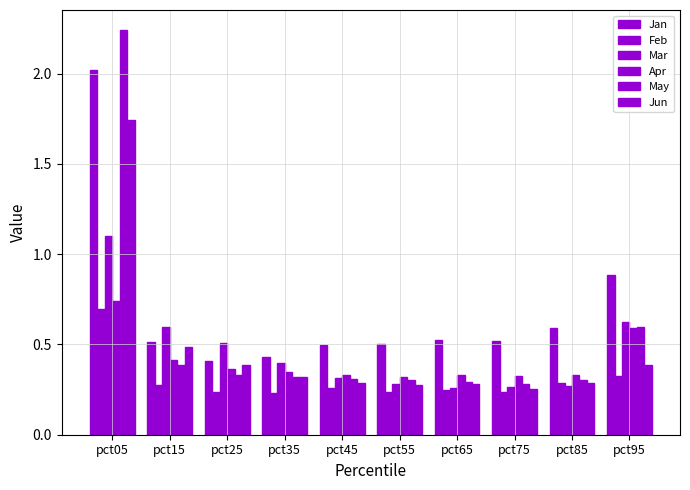

What is the difference between the highest and lowest values at pct95?

0.6